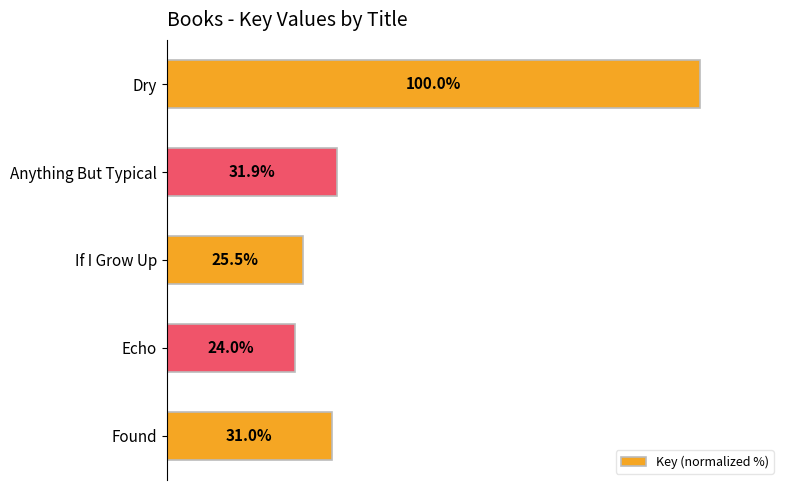

Between Found and Dry, which is larger?

Dry